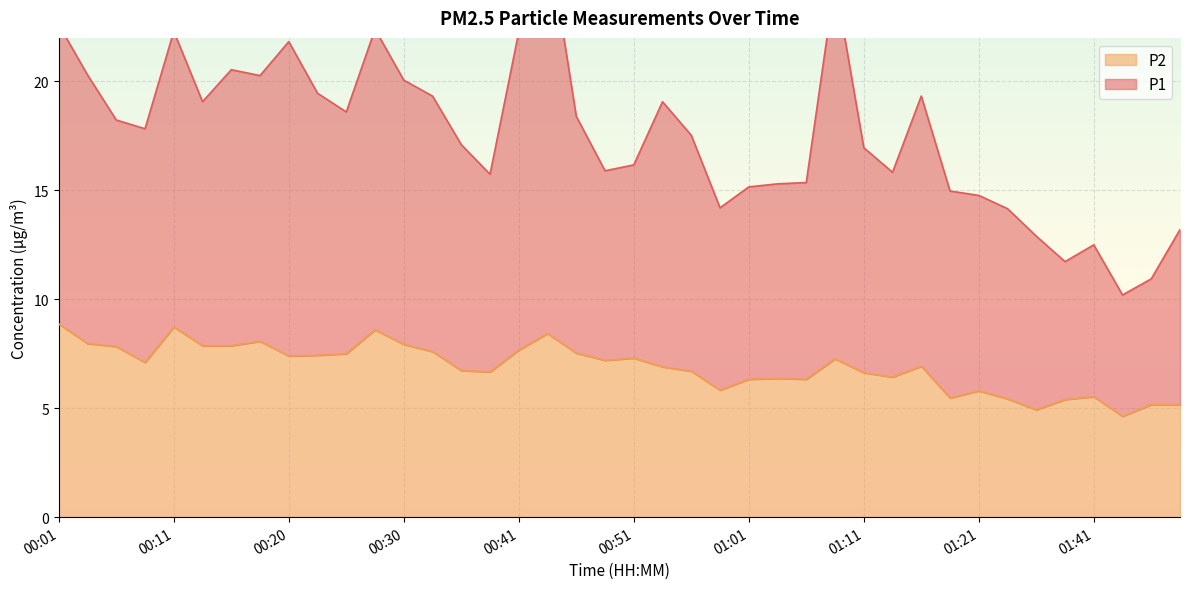

Which series changed the most between 00:20 and 01:41?

P1